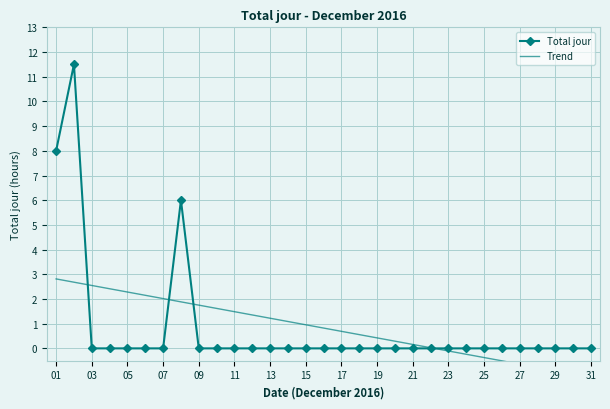

What is the greatest value displayed?

11.5